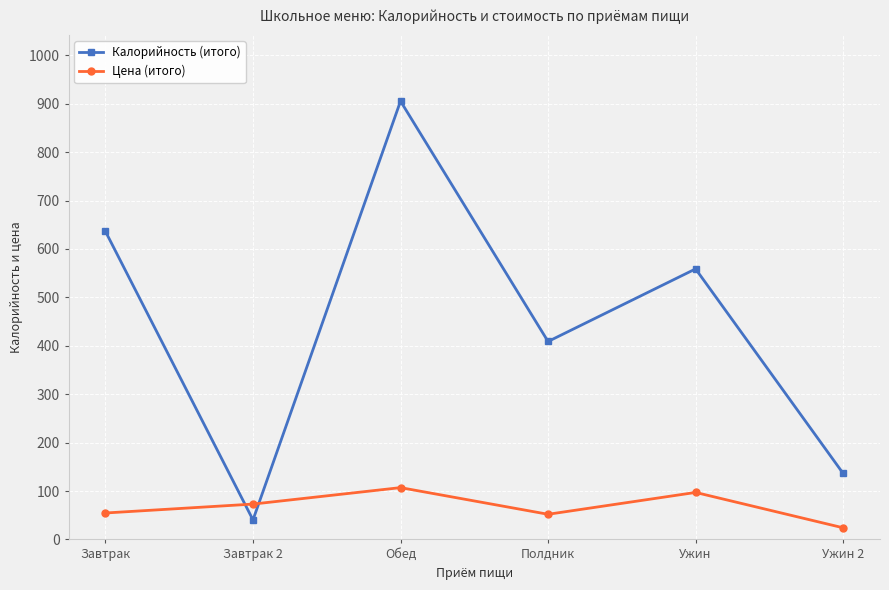

What are all the series names shown in the legend?

Калорийность (итого), Цена (итого)